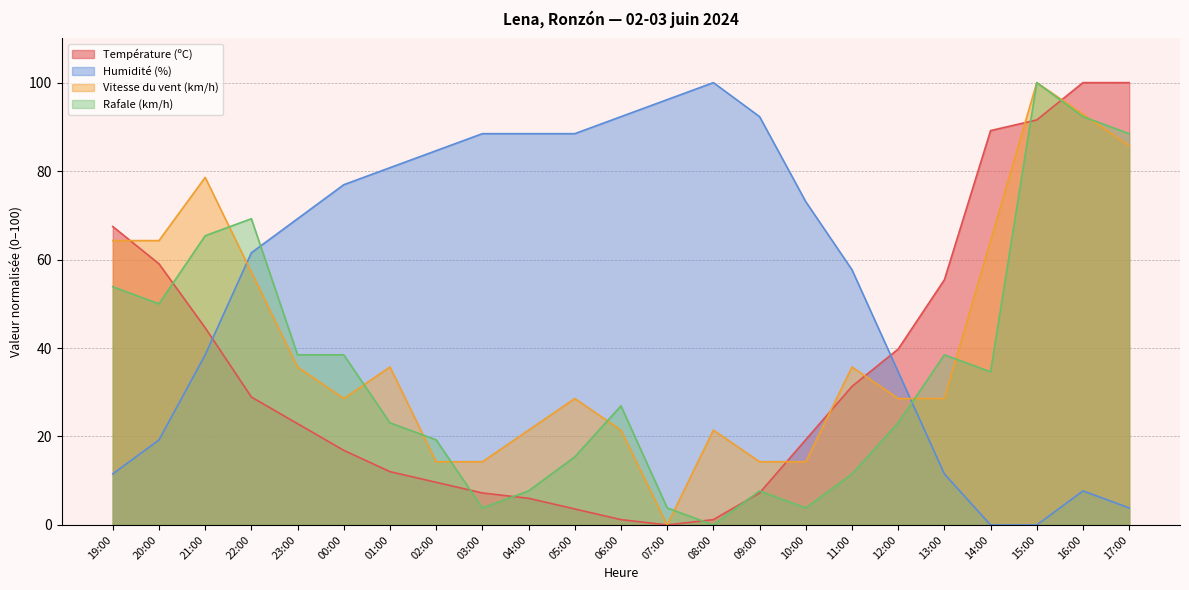

True or false: Température (ºC) has more than 2 points higher than both neighbors.

False